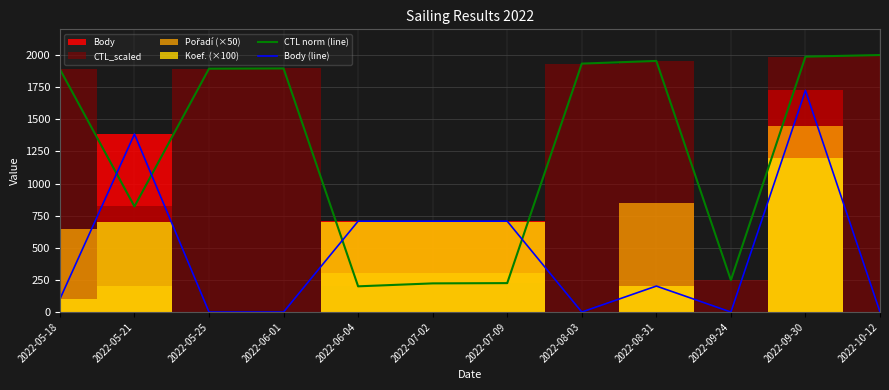

What is the average value of the CTL norm (line) series?

1272.6